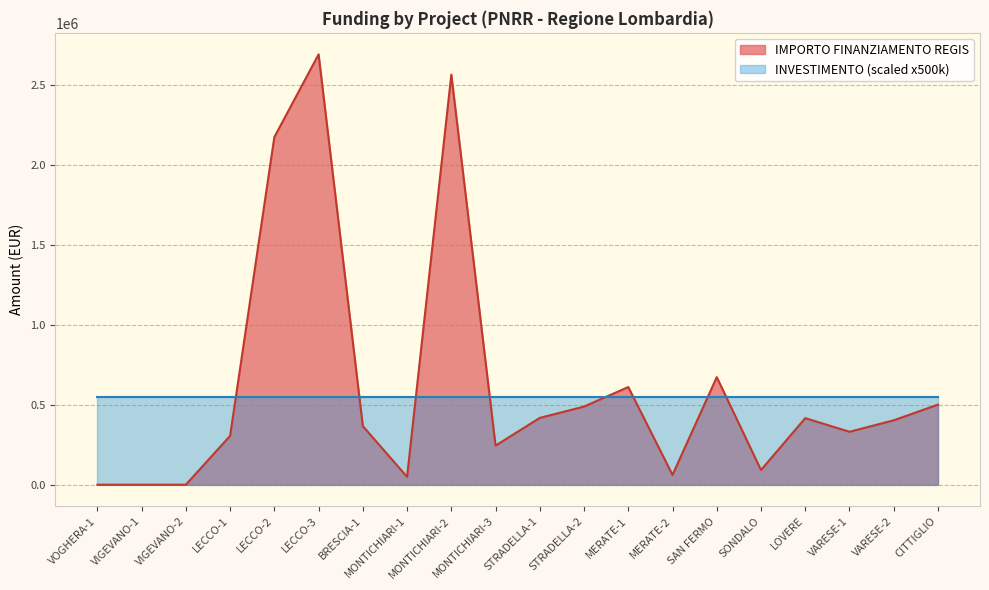

Where is the first local minimum?

MONTICHIARI-1